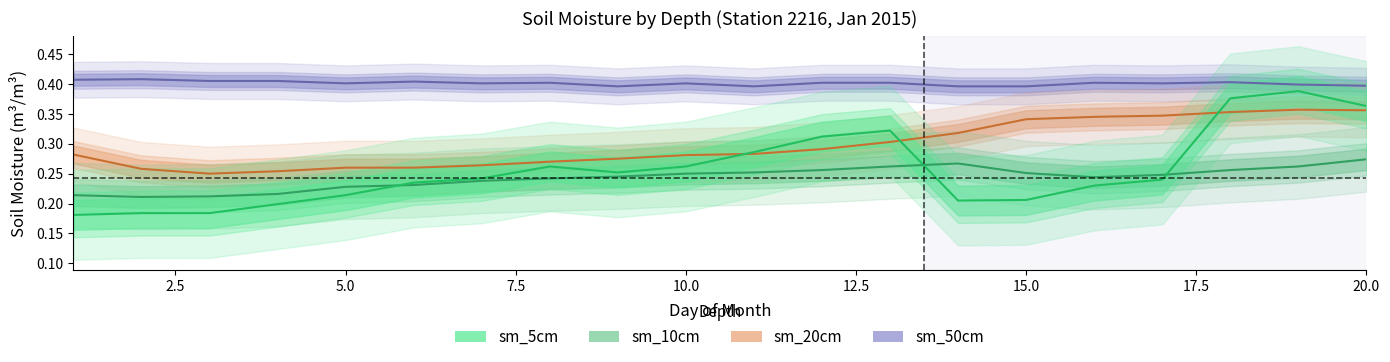

Count the sm_5cm values in the range 0 to 1.

20